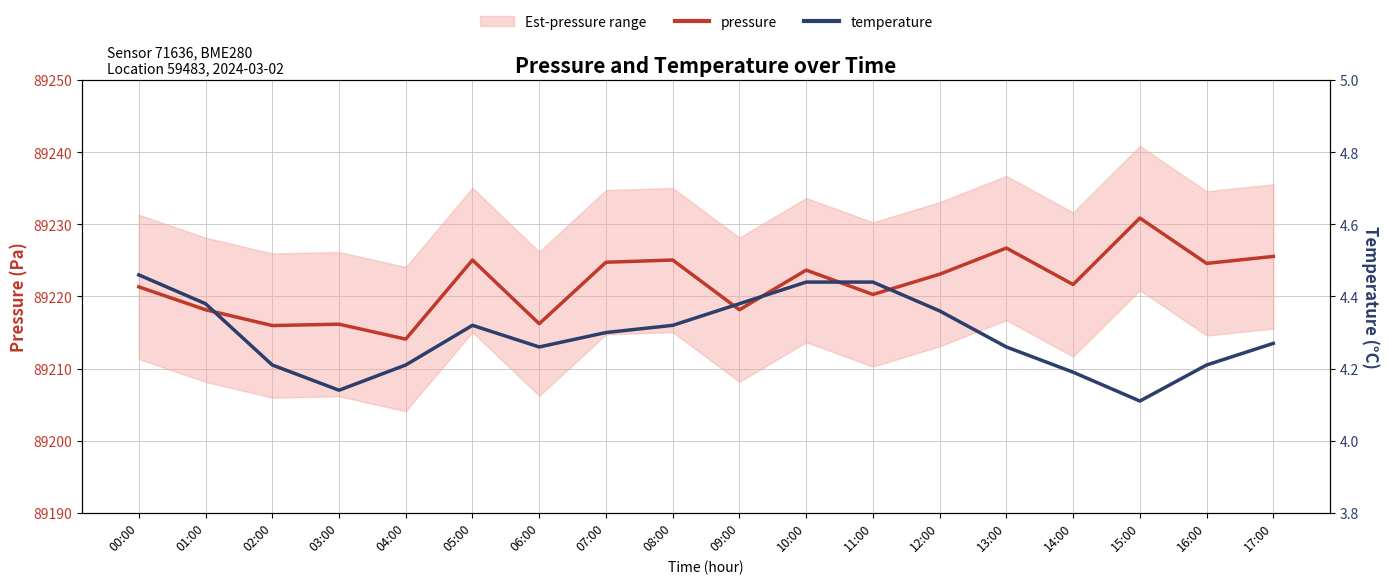

What is the label of the 9th point from the right?

09:00